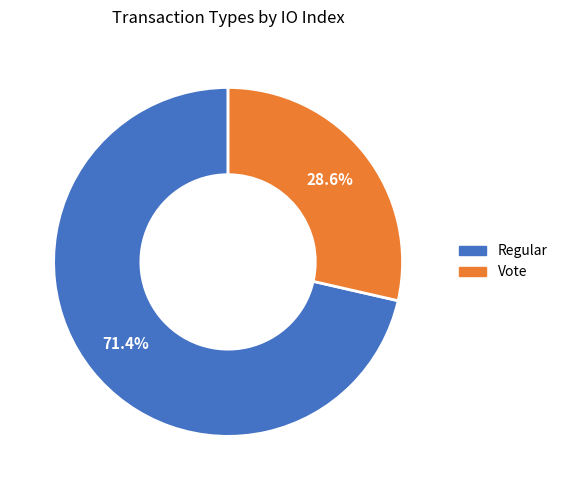

Approximately how many times larger is the value at Vote compared to Regular?

0.4